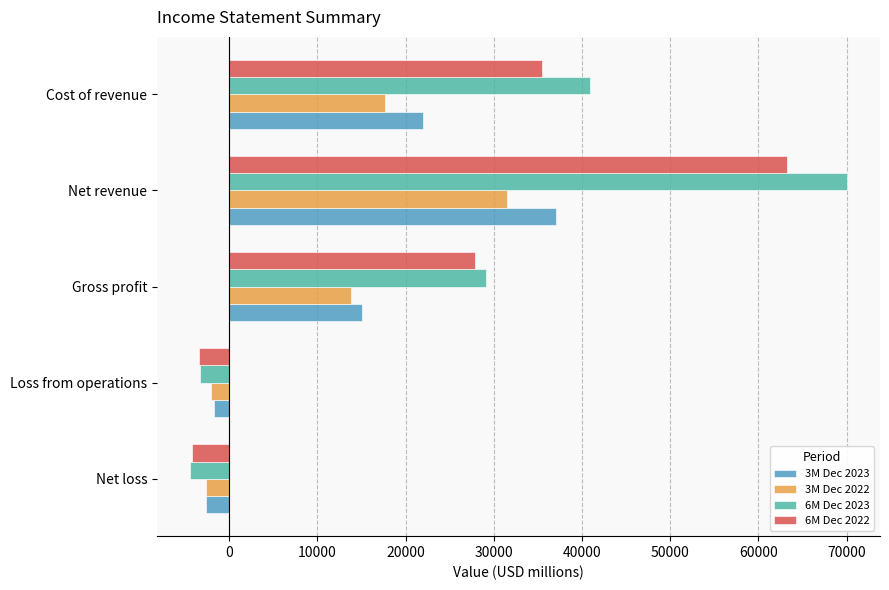

The value of 6M Dec 2022 at Cost of revenue is 35471. True or false?

True